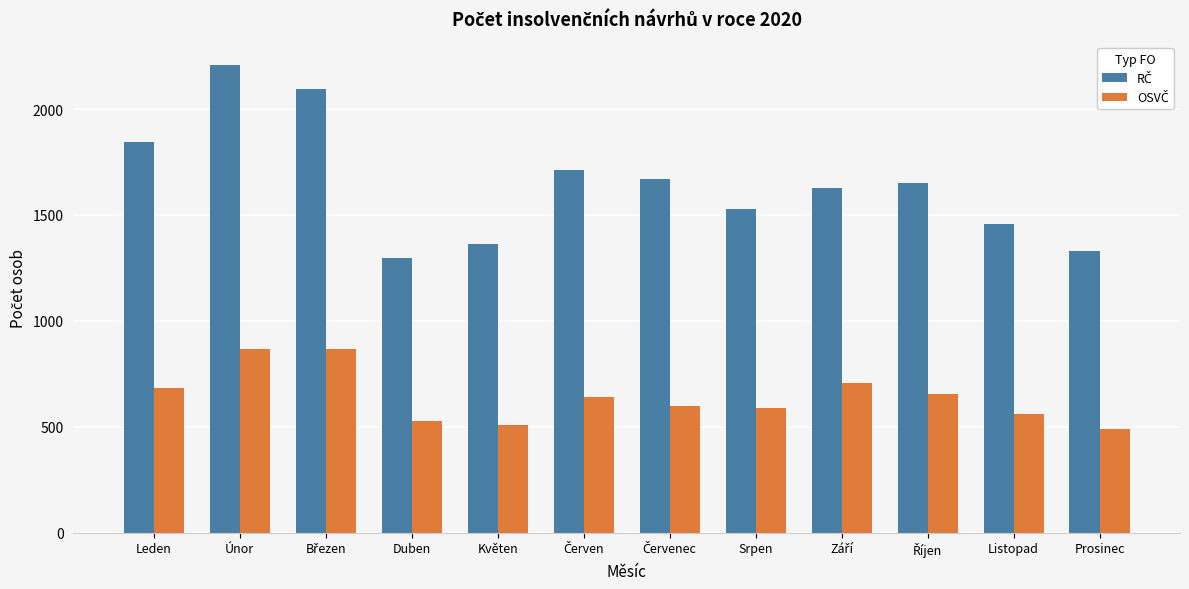

What is the total value across all series at Srpen?

2119